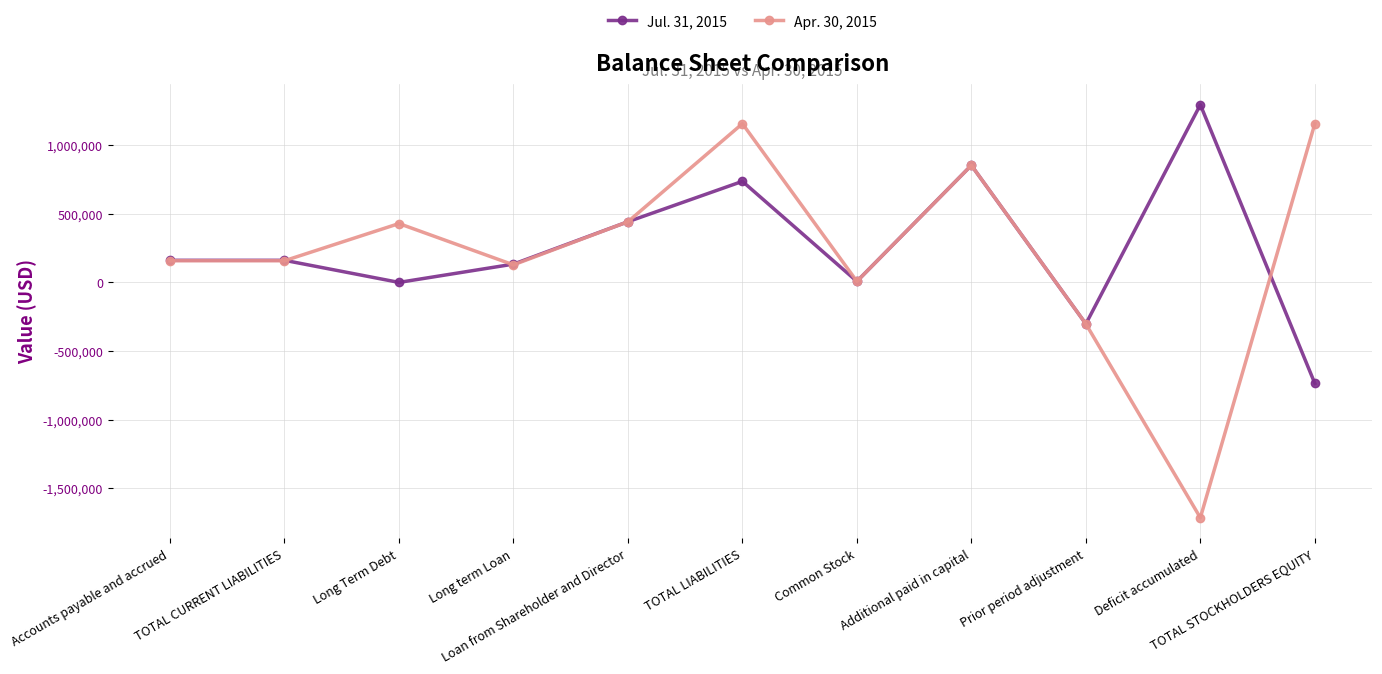

Which series has the largest range (max minus min)?

Apr. 30, 2015